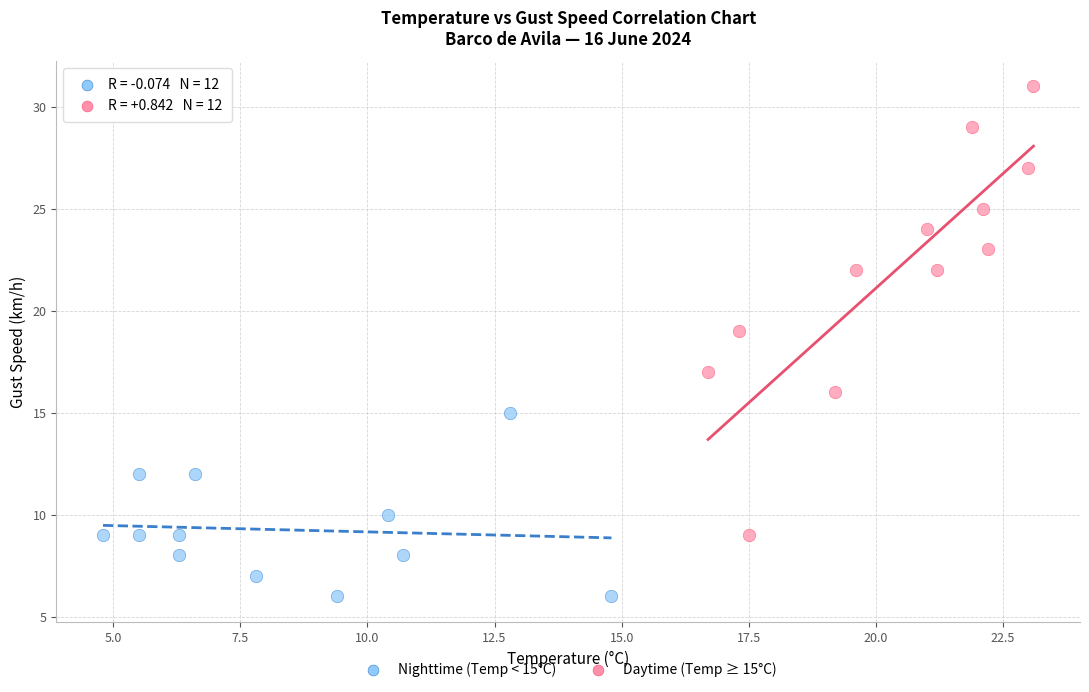

What are all the series names shown in the legend?

Nighttime (Temp < 15°C), Daytime (Temp ≥ 15°C)